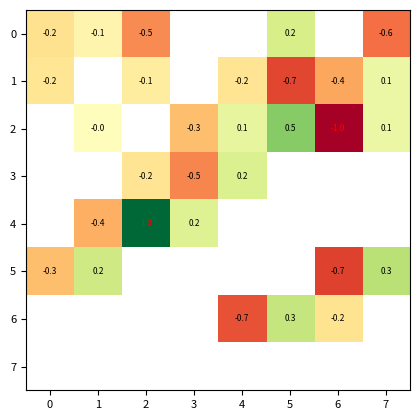

How many negative values does the 4 series have?

1